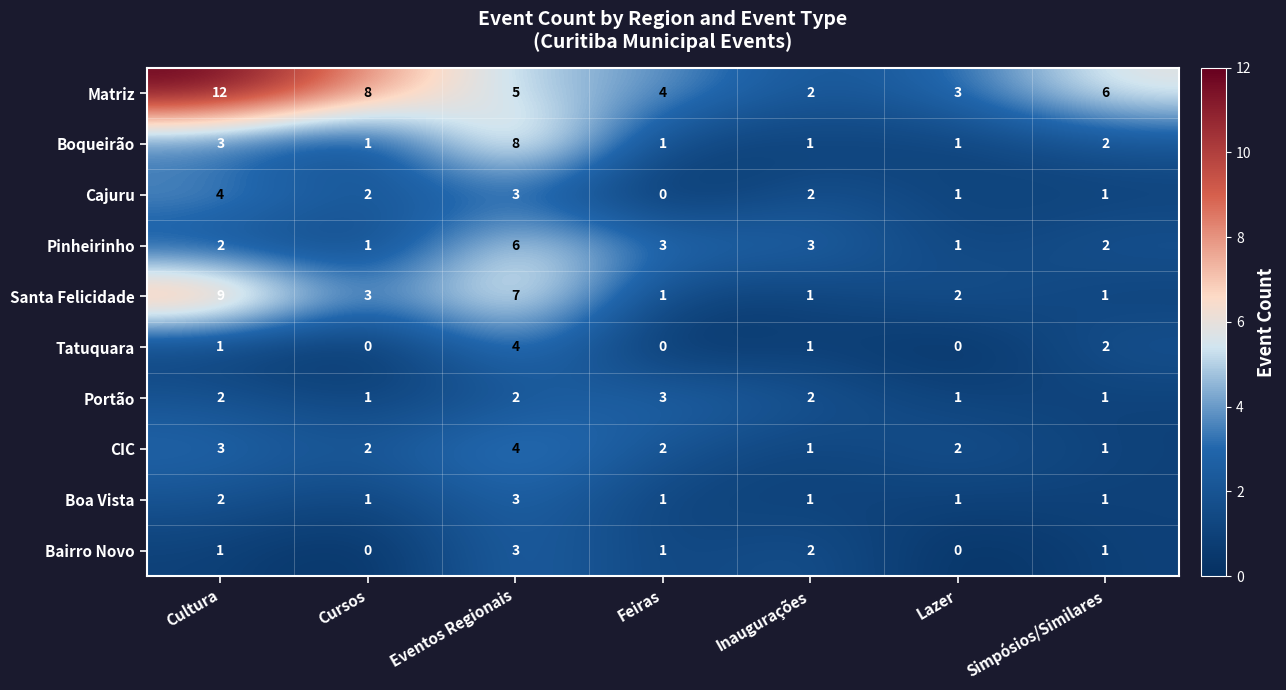

Which series has the widest spread of values?

Matriz